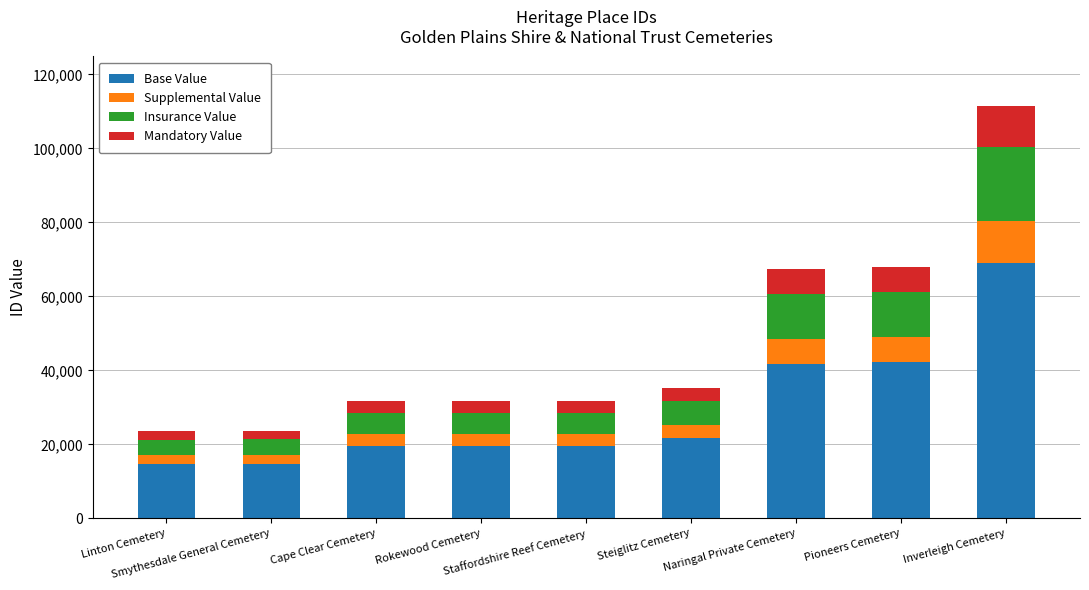

How many bars are there in total?

9